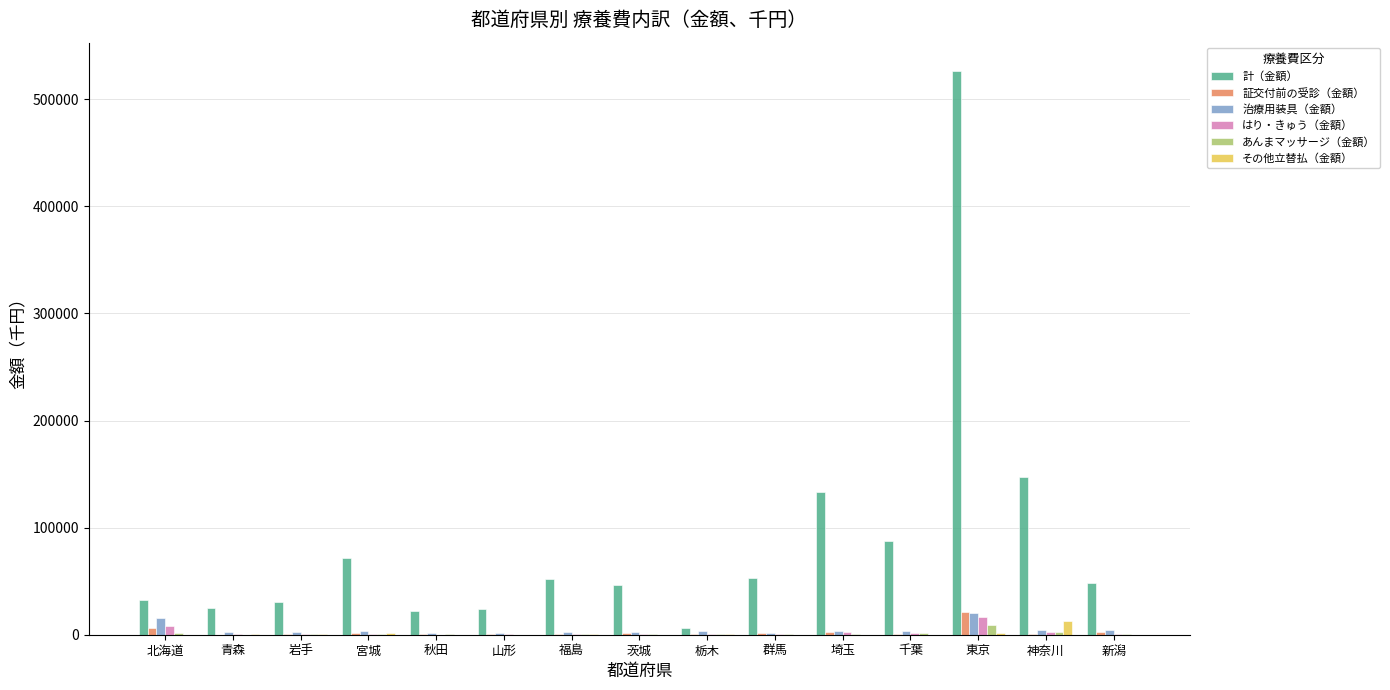

What is the greatest value displayed?

526609.0